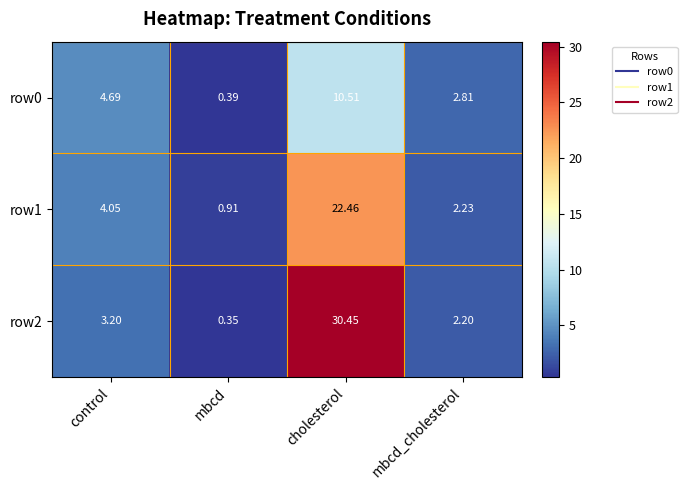

Is the value of row0 at mbcd greater than the value of row1 at control?

No